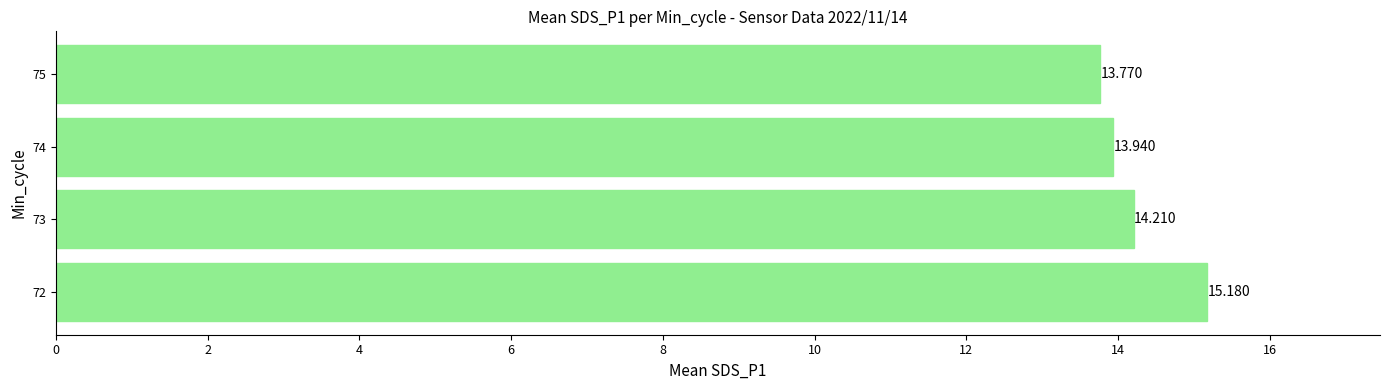

How many distinct data groups are displayed?

1